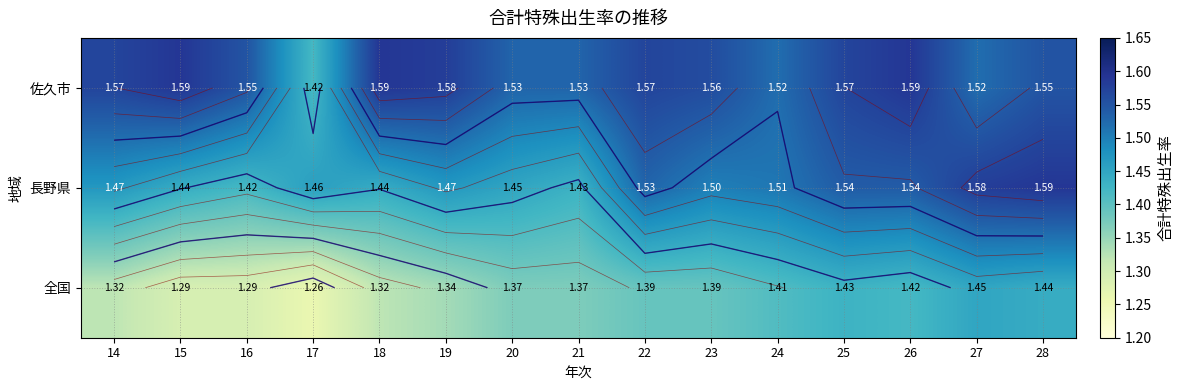

The 全国 series shows 2.6 at 25. True or false?

False